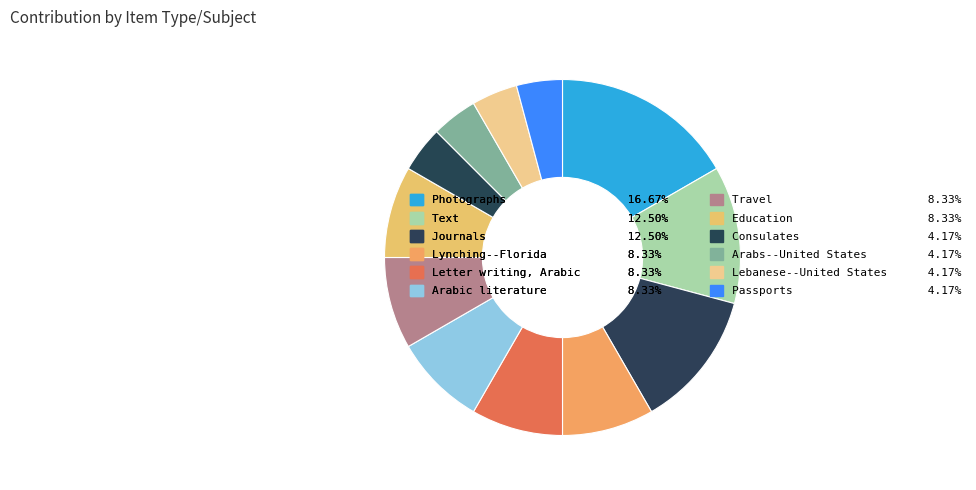

To the nearest percent, what percentage of the pie is Consulates?

4%